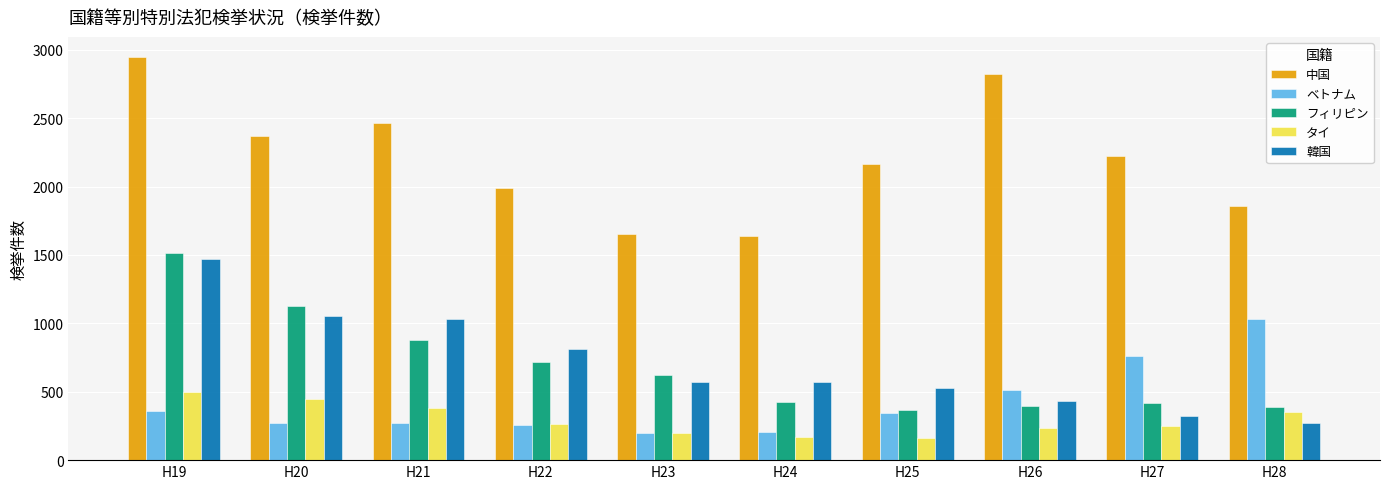

What is the difference between the highest and lowest values at H19?

2586